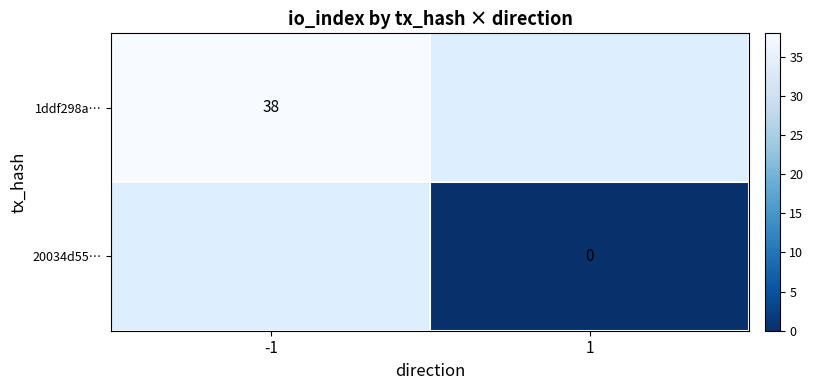

Is the value of 20034d55… at 1 greater than the value of 1ddf298a… at -1?

No